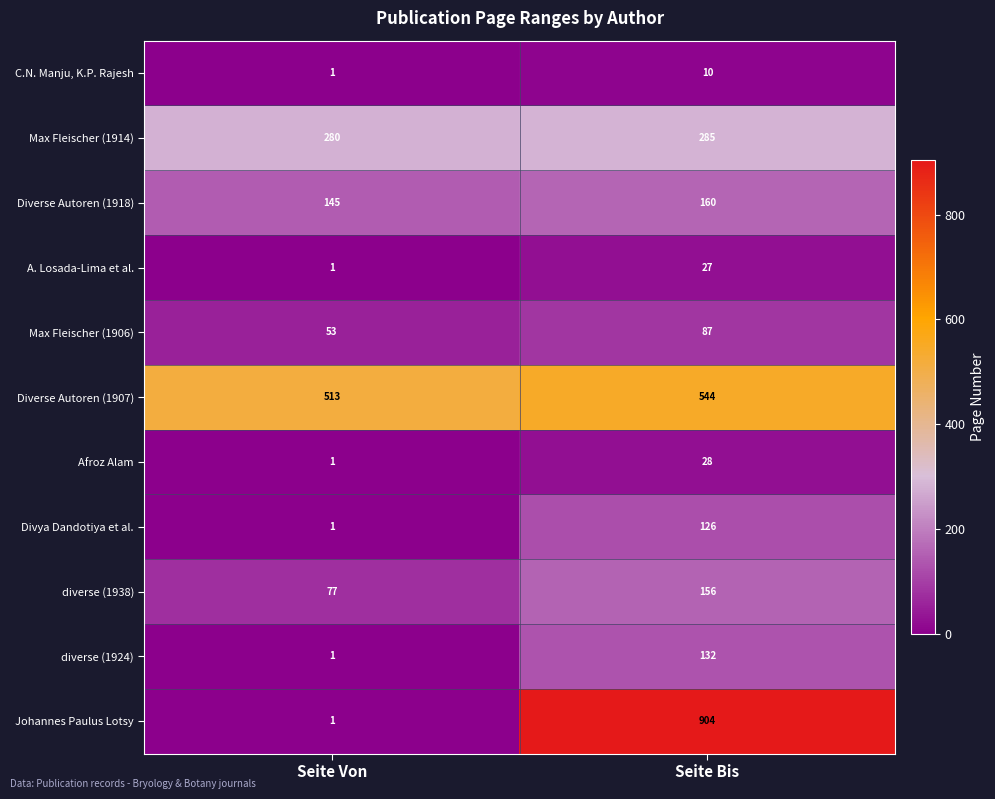

Reading right to left, what are all the values shown in this chart?

C.N. Manju, K.P. Rajesh: 10	1
Max Fleischer (1914): 285	280
Diverse Autoren (1918): 160	145
A. Losada-Lima et al.: 27	1
Max Fleischer (1906): 87	53
Diverse Autoren (1907): 544	513
Afroz Alam: 28	1
Divya Dandotiya et al.: 126	1
diverse (1938): 156	77
diverse (1924): 132	1
Johannes Paulus Lotsy: 904	1